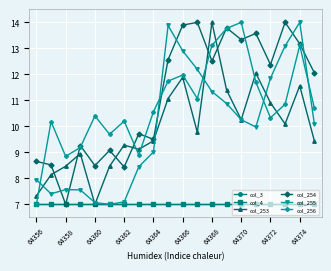

Which category has the lowest value across all series?

64356